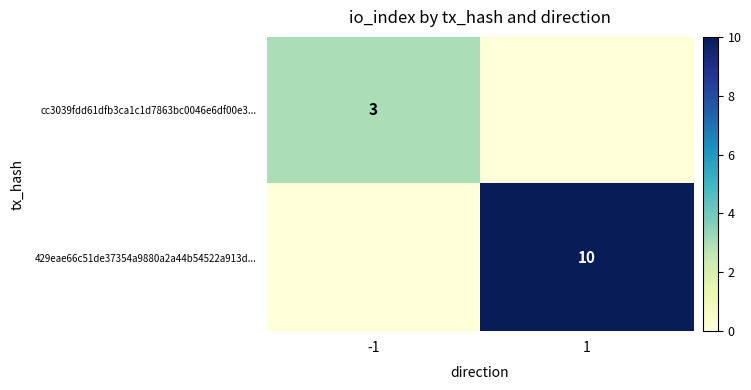

Is it true that cc3039fdd61dfb3ca1c1d7863bc0046e6df00e3... equals 3 at -1?

True